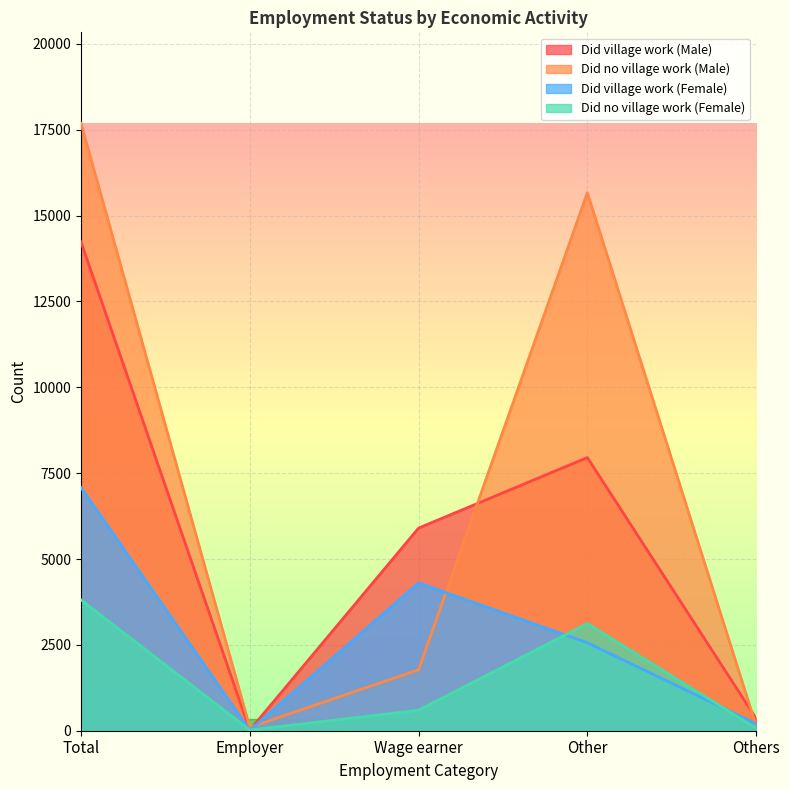

In Did village work (Female), how many points are higher than both neighbors (excluding endpoints)?

1